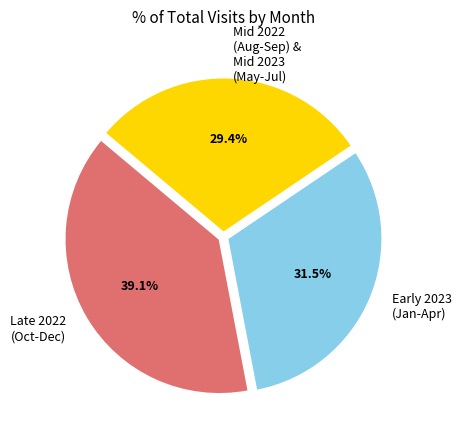

What is the smallest slice in the pie chart?

Mid 2022 (Aug-Sep) & Mid 2023 (May-Jul)